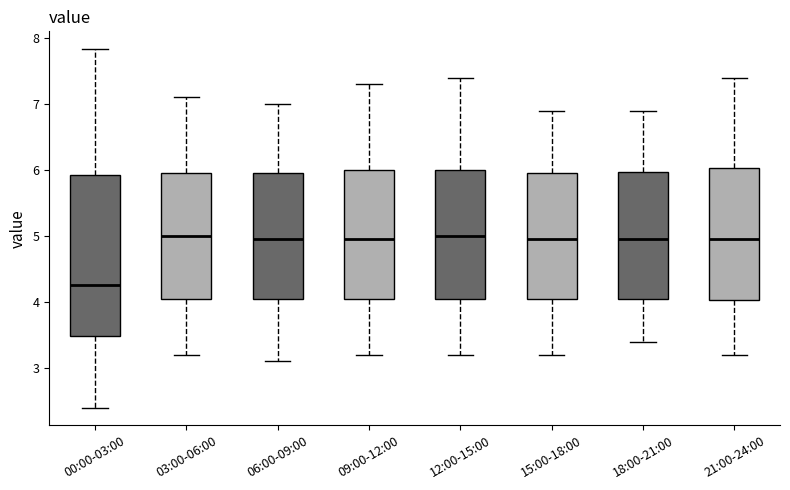

Reading left to right, read every box against the y-axis: the position of its median line, the range the box covers, and the ends of its whiskers. The values are not printed on the chart, so give them approximately, as read against the axis.

00:00-03:00: median 4.3, box 3.5 to 5.9, whiskers 2.4 to 7.8
03:00-06:00: median 5.0, box 4.1 to 6.0, whiskers 3.2 to 7.1
06:00-09:00: median 5.0, box 4.1 to 6.0, whiskers 3.1 to 7.0
09:00-12:00: median 5.0, box 4.1 to 6.0, whiskers 3.2 to 7.3
12:00-15:00: median 5.0, box 4.1 to 6.0, whiskers 3.2 to 7.4
15:00-18:00: median 5.0, box 4.1 to 6.0, whiskers 3.2 to 6.9
18:00-21:00: median 5.0, box 4.1 to 6.0, whiskers 3.4 to 6.9
21:00-24:00: median 5.0, box 4.0 to 6.0, whiskers 3.2 to 7.4